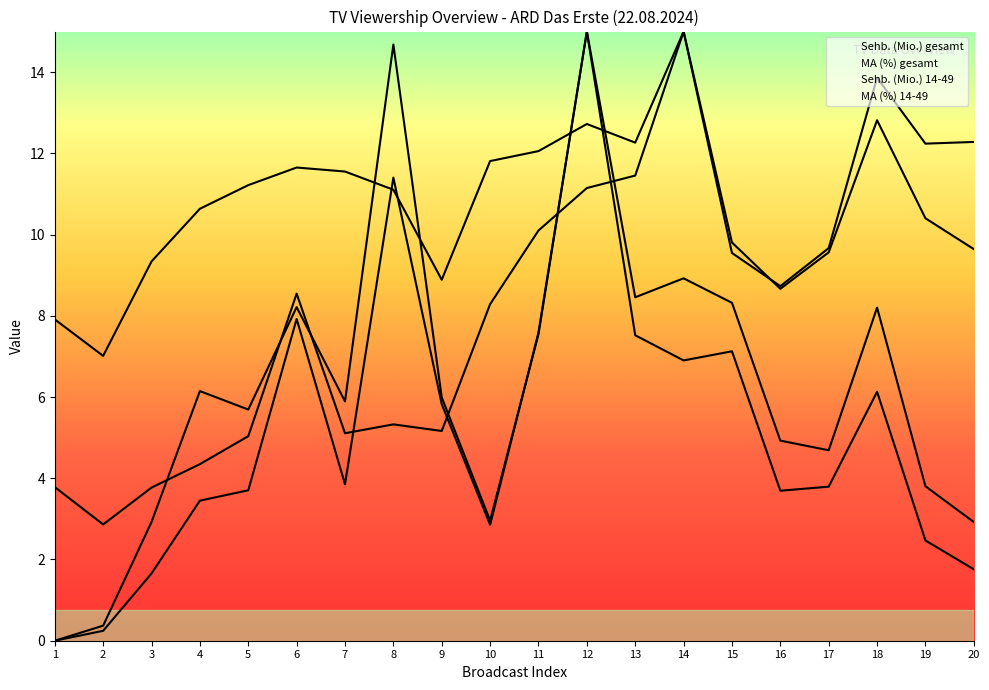

Which series has the widest spread of values?

Sehb. (Mio.) 14-49